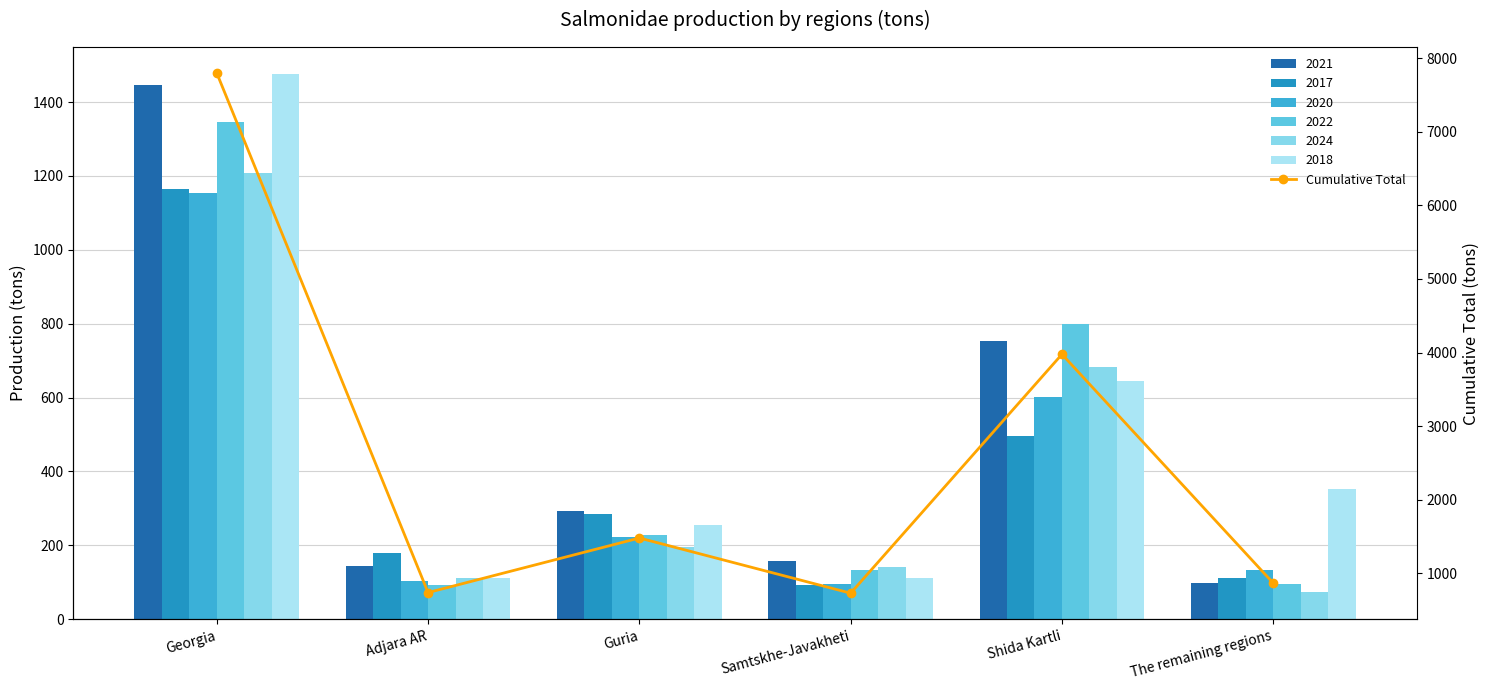

Reading right to left, extract all data points from this chart.

The remaining regions=868.0	Shida Kartli=3976.3	Samtskhe-Javakheti=731.4	Guria=1480.8	Adjara AR=740.0	Georgia=7796.5